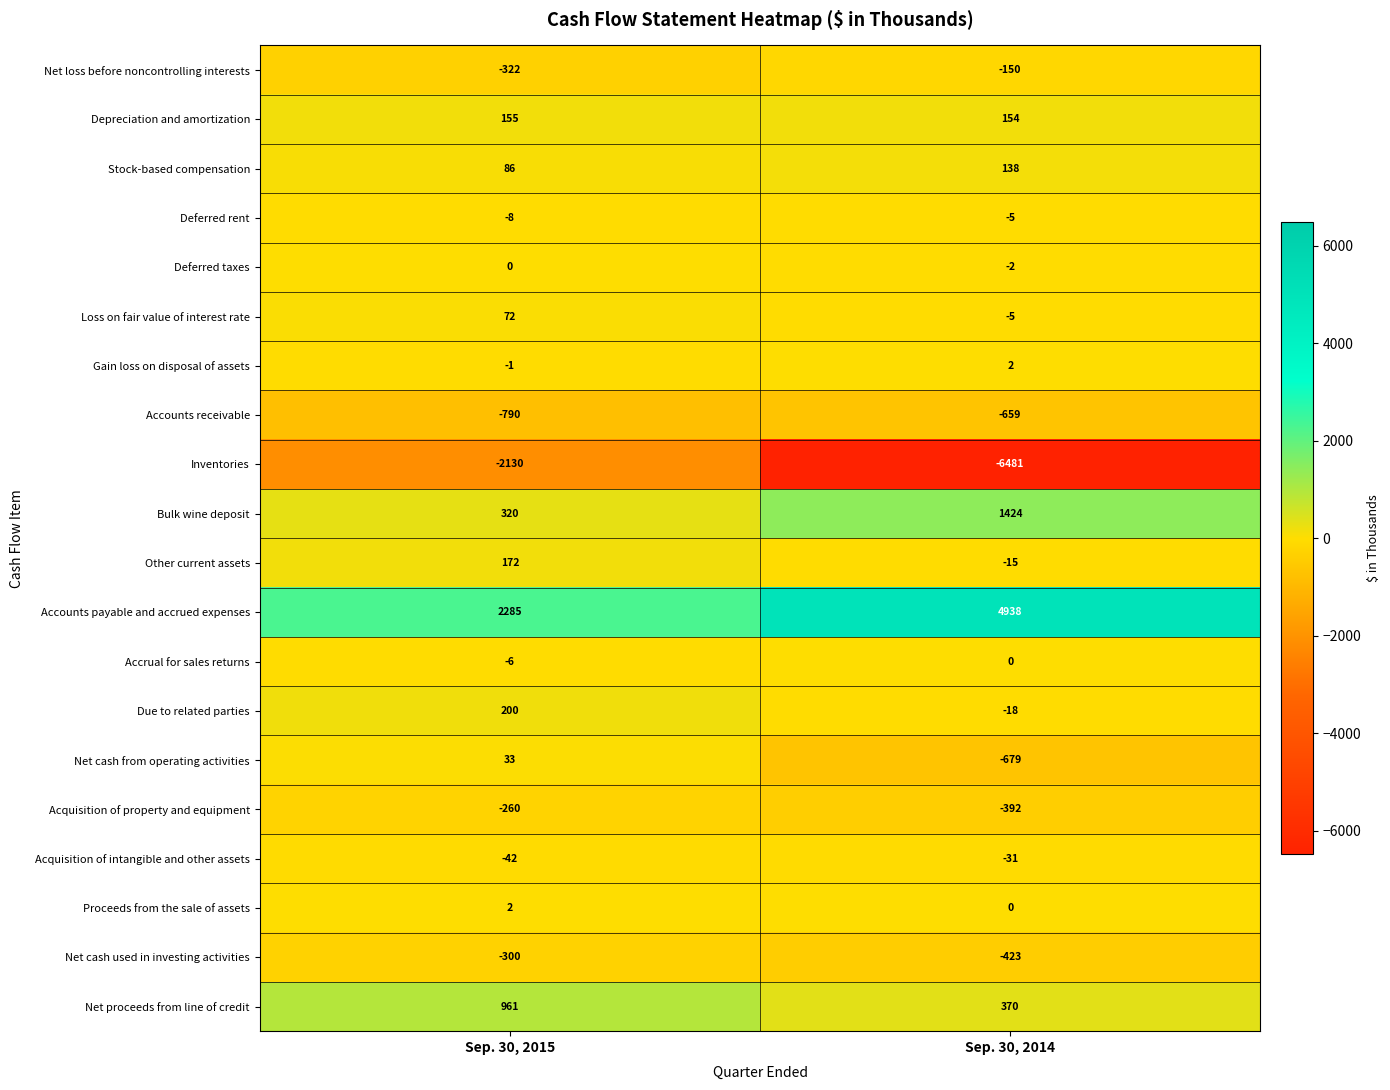

Count the number of categories in the chart.

2